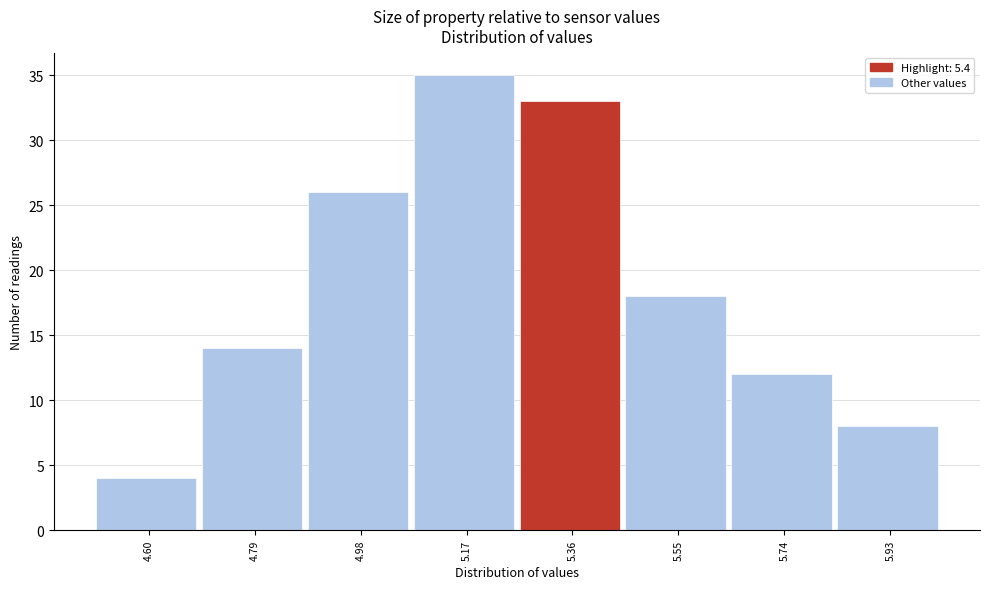

Reading right to left, list all the values displayed in this chart.

5.93=8	5.74=12	5.55=18	5.36=33	5.17=35	4.98=26	4.79=14	4.60=4